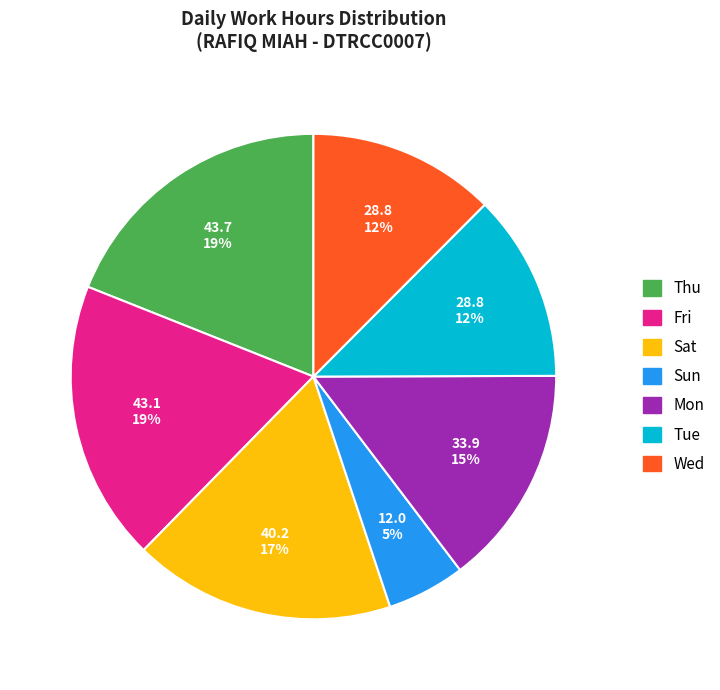

Does any single category account for the majority?

No